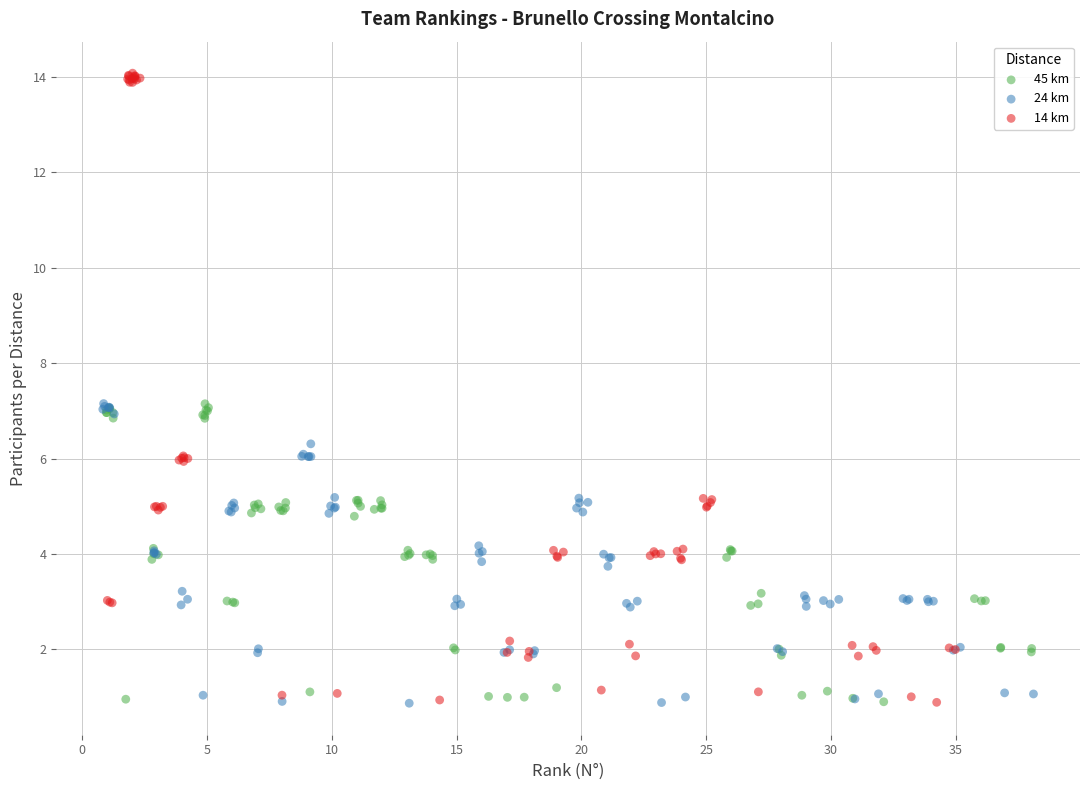

Which series has the largest Y range (max minus min)?

14 km